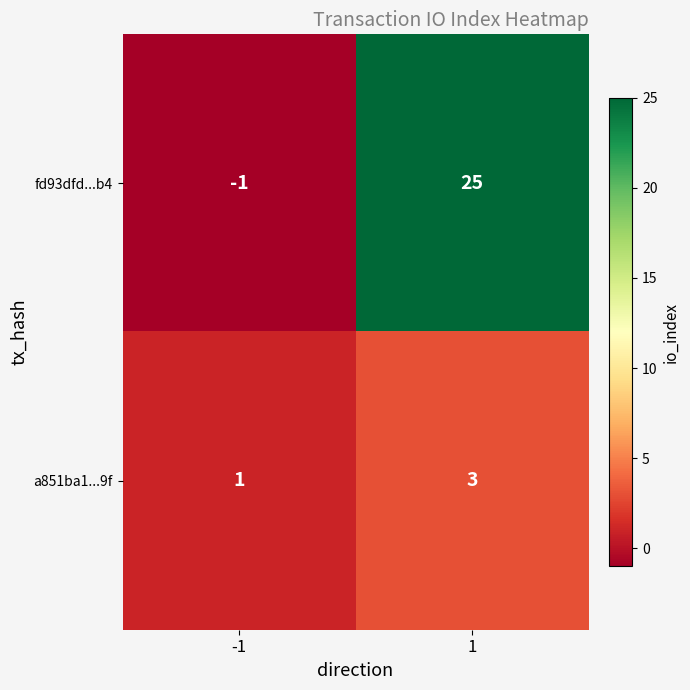

At which category is the sum across all series the highest?

1